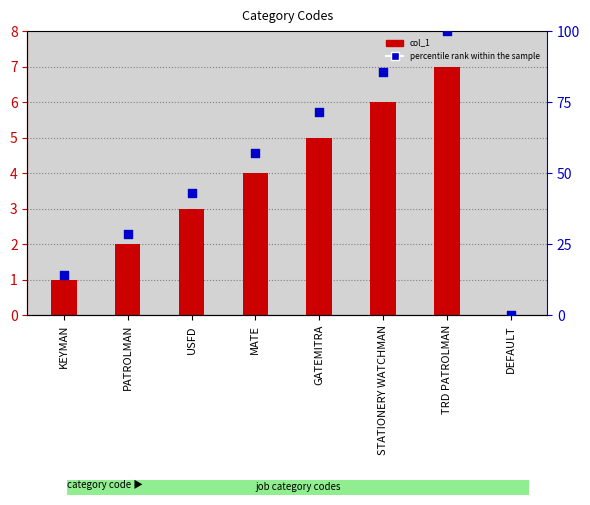

Is the value of percentile rank within the sample at USFD greater than the value of col_1 at KEYMAN?

Yes